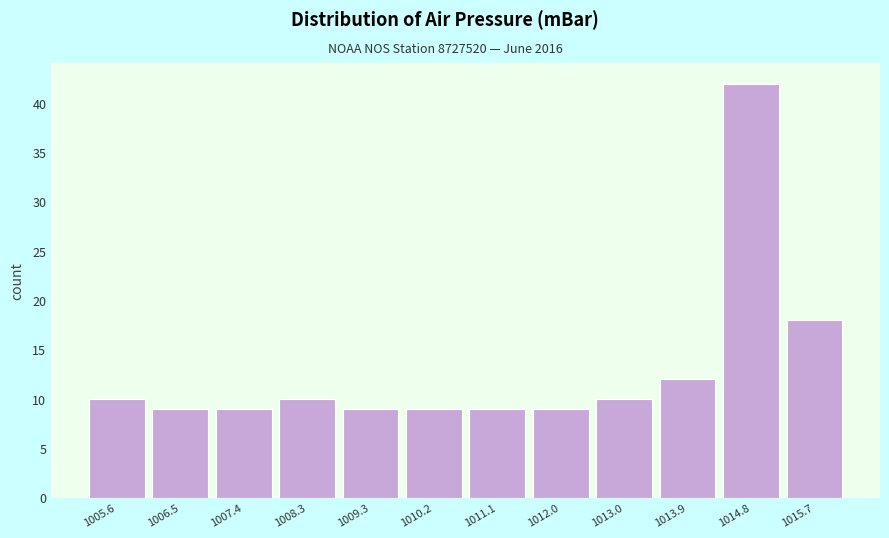

Reading left to right, transcribe this chart: for each bar, give the range it covers on the x-axis and its height. Neither the bar edges nor the heights are printed on the chart, so give them approximately, as read against the axes.

1005.1 to 1006.0: 10
1006.0 to 1007.0: 9
1007.0 to 1007.9: 9
1007.9 to 1008.8: 10
1008.8 to 1009.7: 9
1009.7 to 1010.7: 9
1010.7 to 1011.6: 9
1011.6 to 1012.5: 9
1012.5 to 1013.4: 10
1013.4 to 1014.4: 12
1014.4 to 1015.3: 42
1015.3 to 1016.2: 18